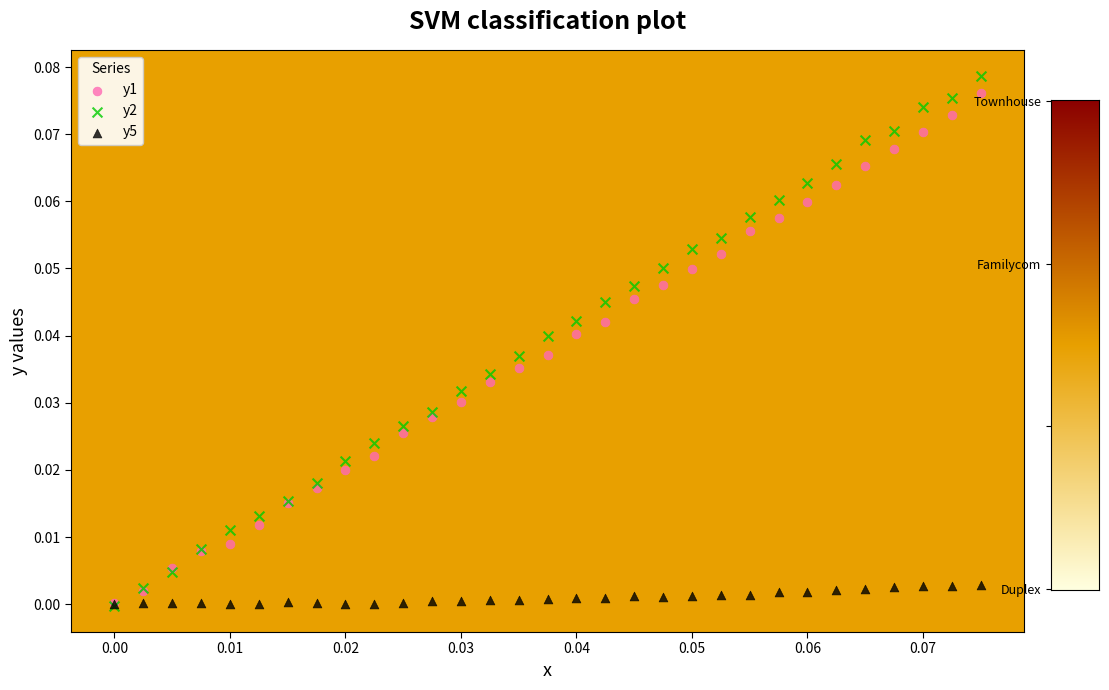

What are all the series names shown in the legend?

y1, y2, y5